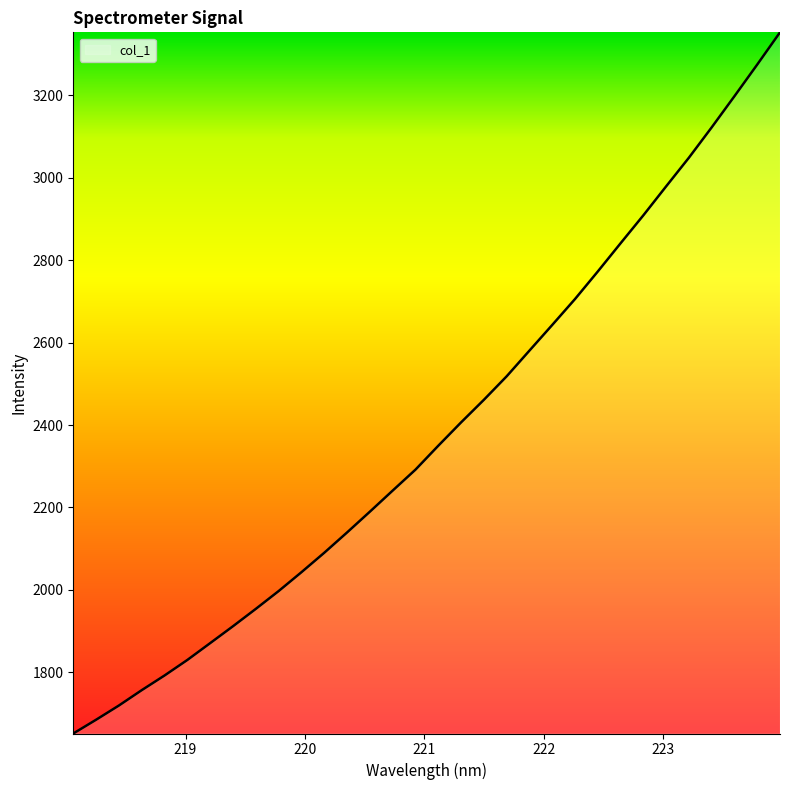

What is the sum of all values?

76326.6